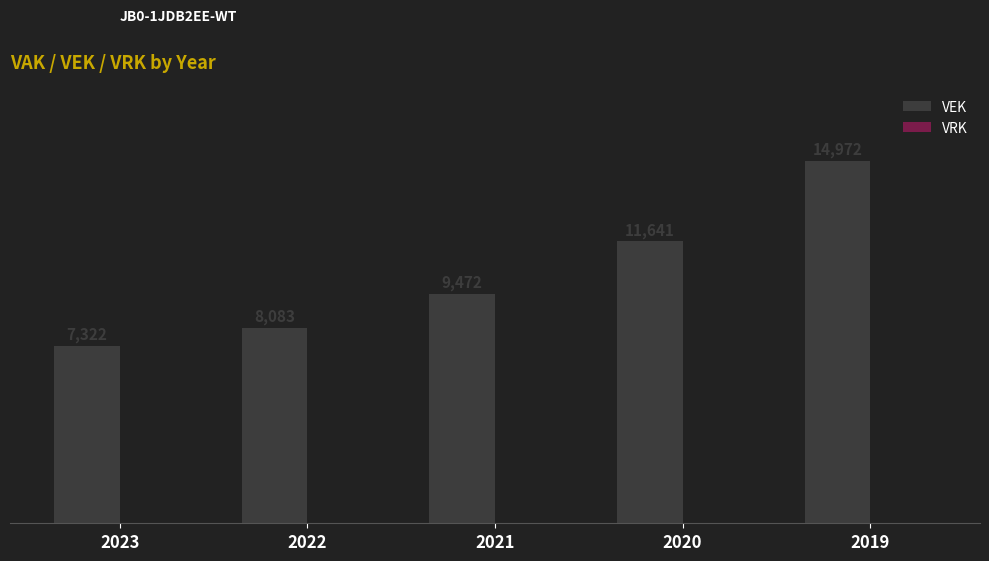

List the labels in order of value, smallest first.

2023, 2022, 2021, 2020, 2019